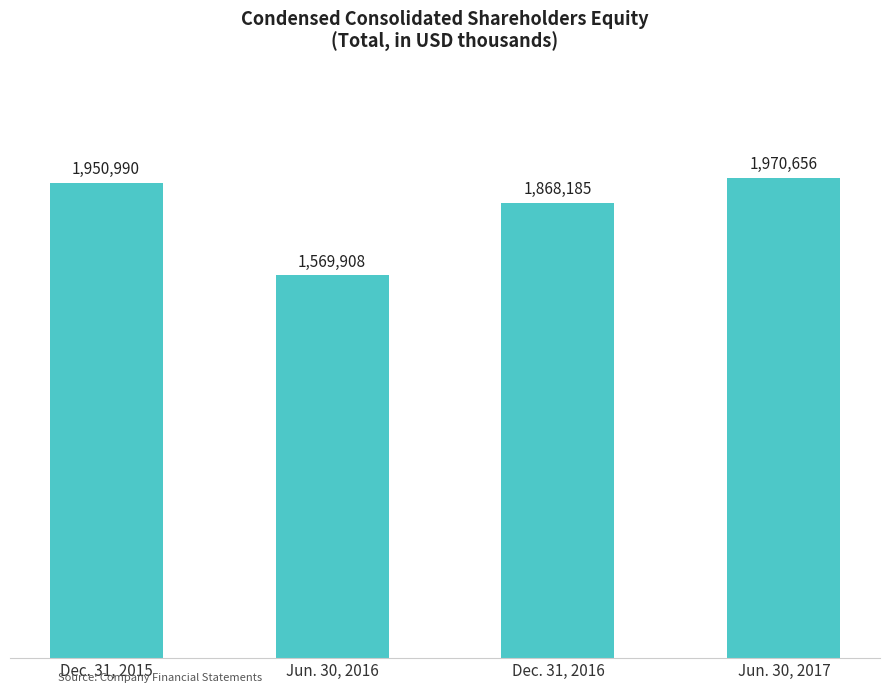

What position from the left is Jun. 30, 2017?

4